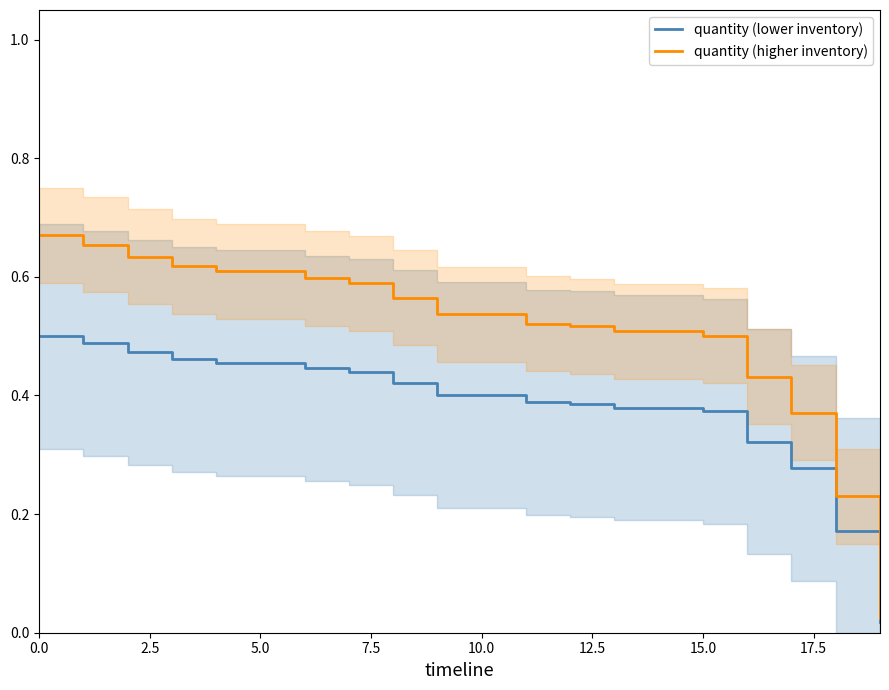

The quantity (lower inventory) series shows 0.7 at 5.0. True or false?

False